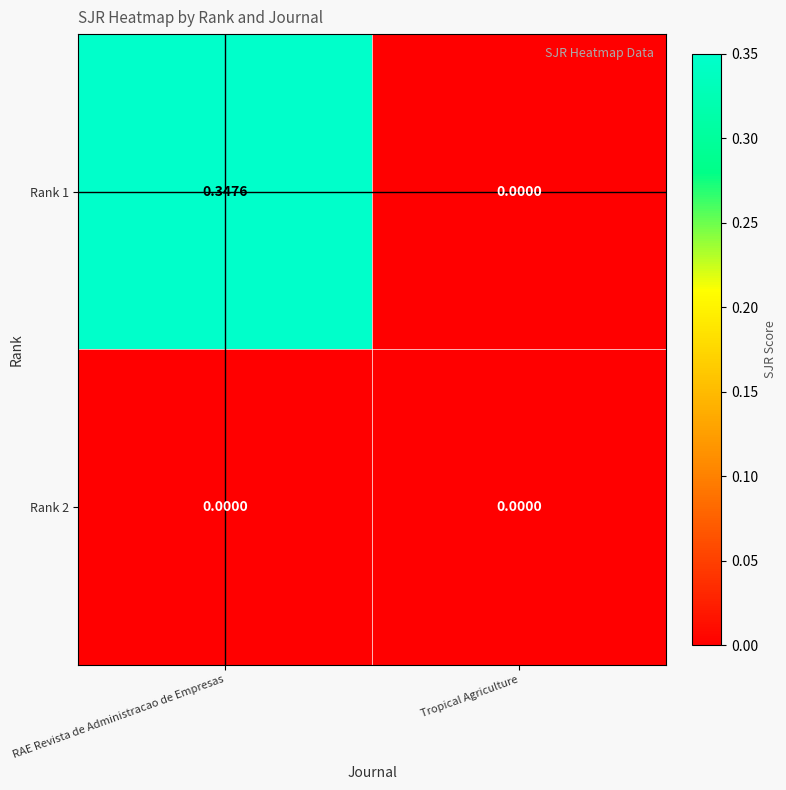

Count the number of categories in the chart.

2